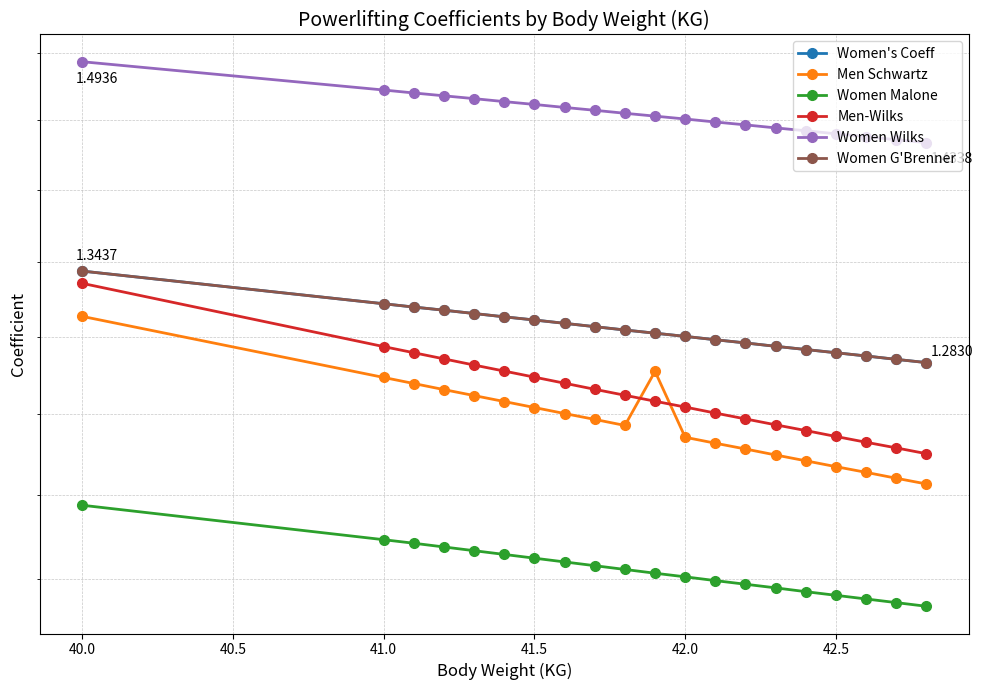

True or false: Women G'Brenner and Men Schwartz intersect in this chart.

False